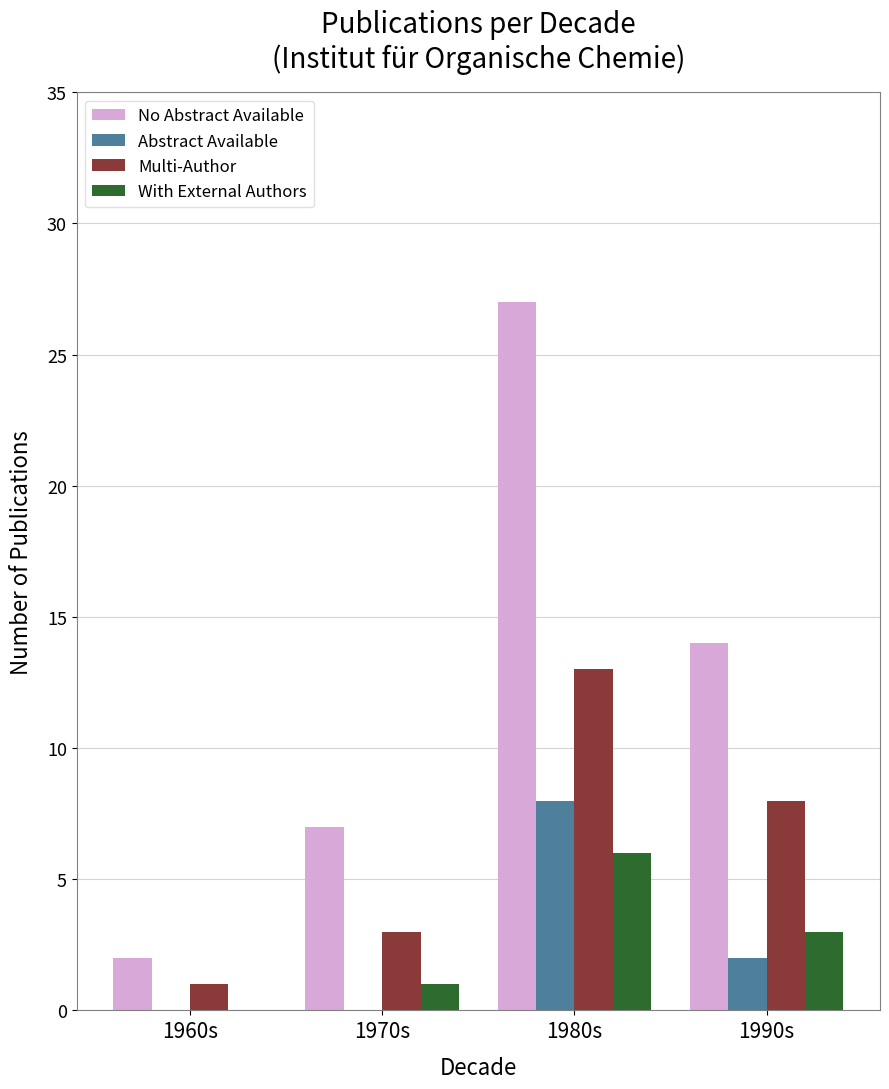

The value of Multi-Author at 1980s is 17. True or false?

False